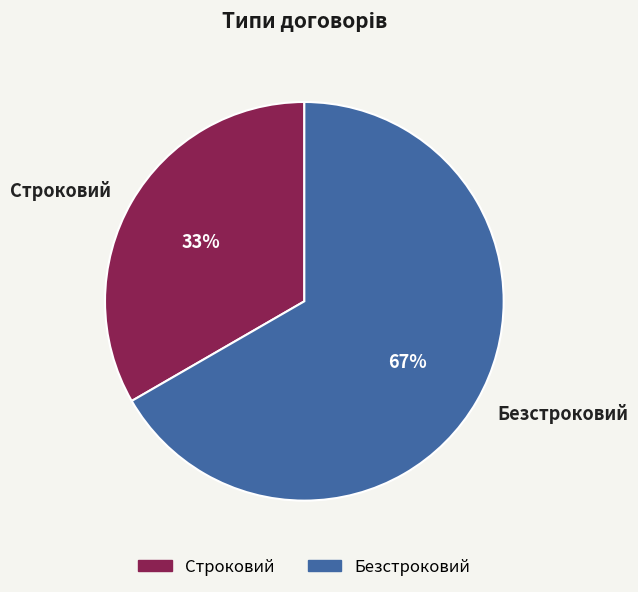

To the nearest percent, what portion does Строковий represent?

33%